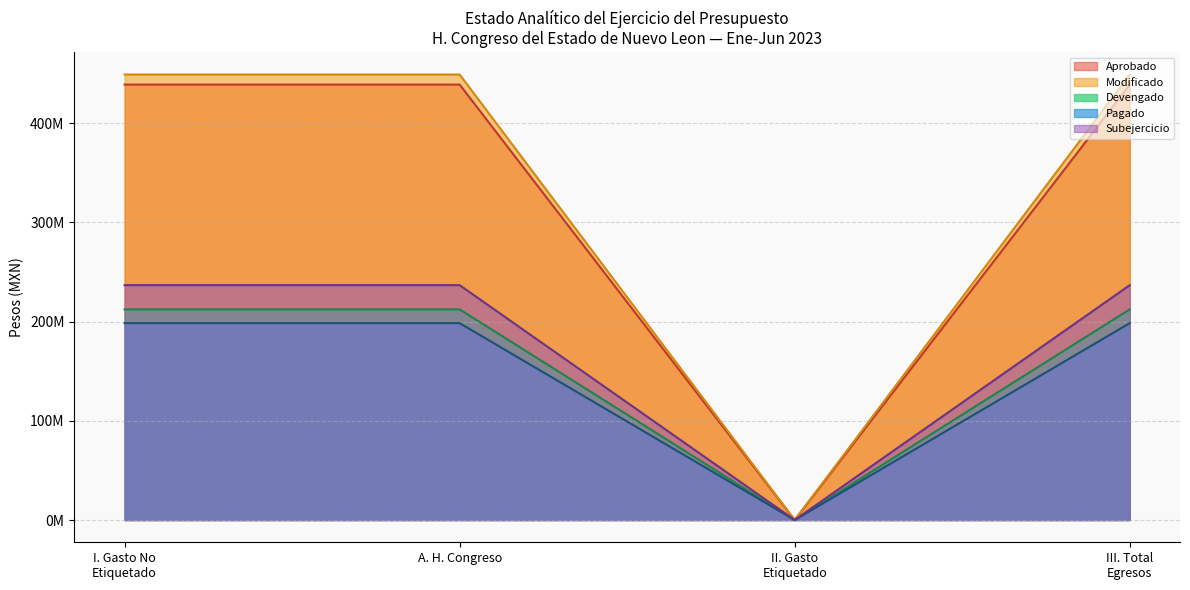

How many series are shown in this chart?

5